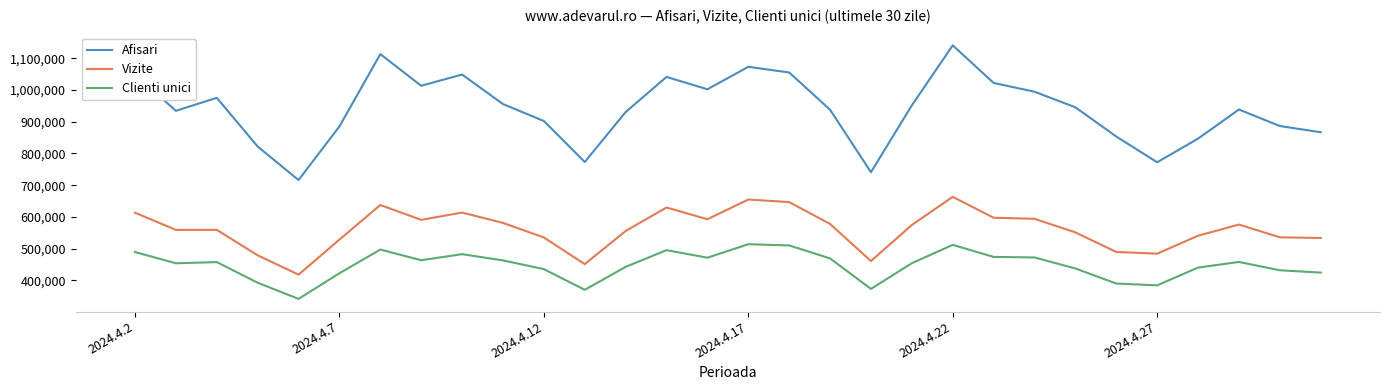

Which series has the largest total across all categories?

Afisari